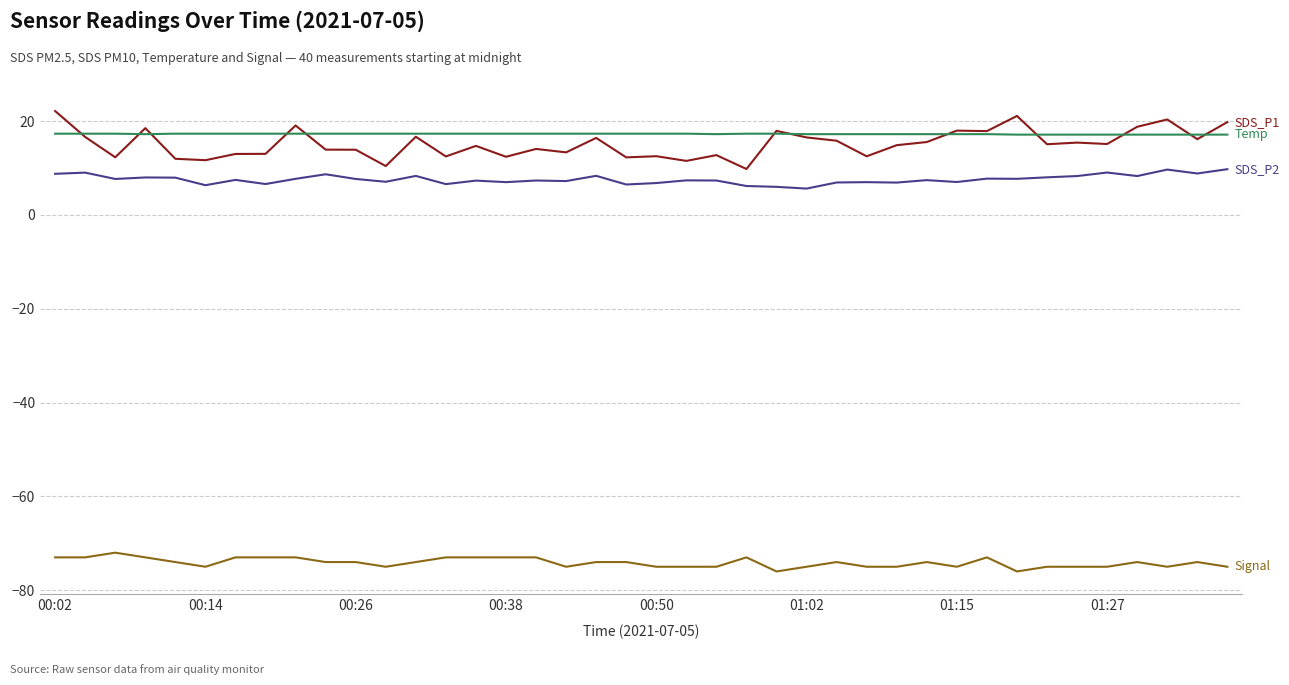

What is the maximum value shown in the chart?

22.1